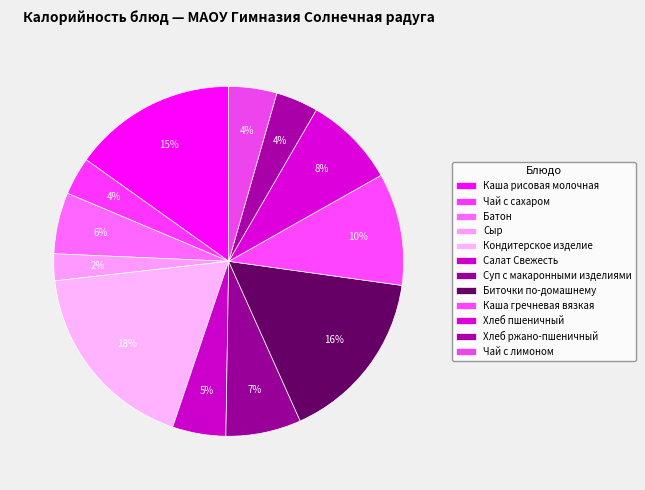

Count the number of slices in the pie.

12